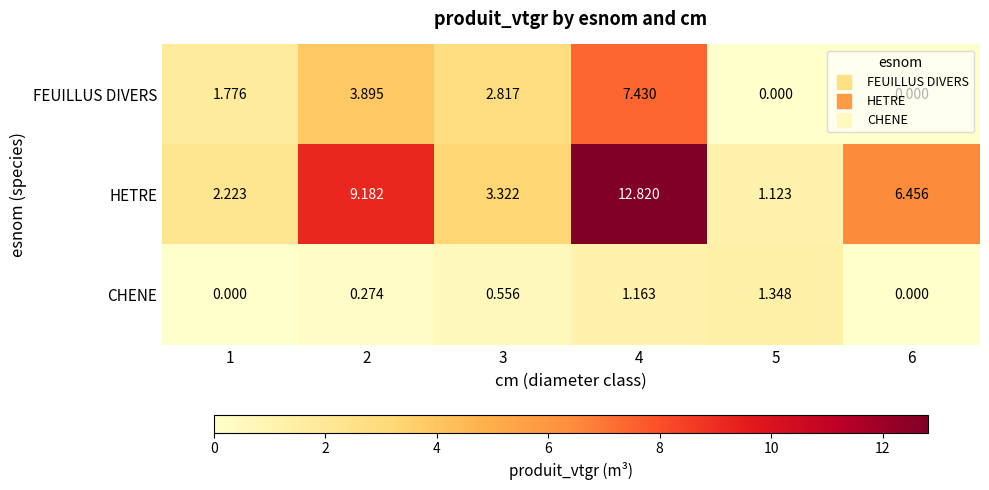

Which series changed the most between 2 and 5?

HETRE